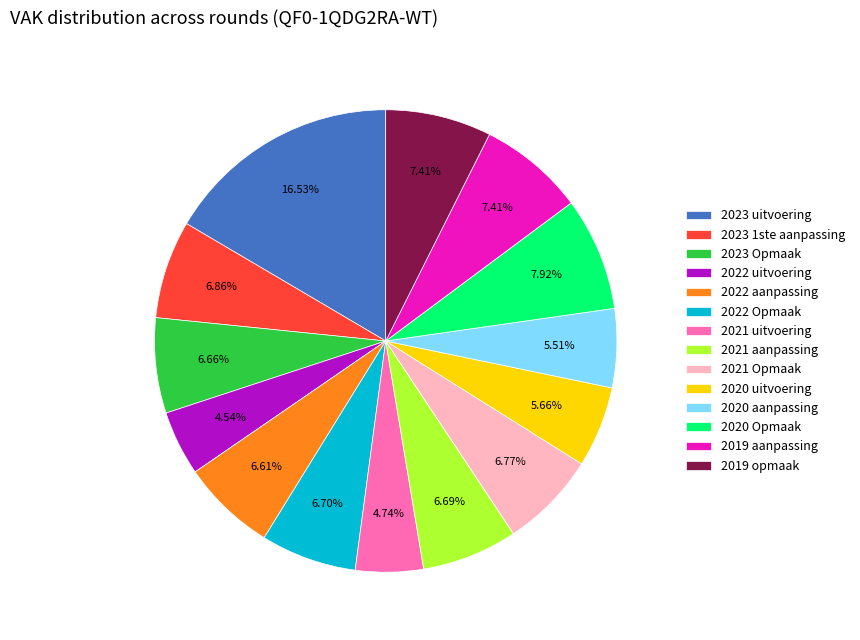

Which has a higher value, 2022 Opmaak or 2023 uitvoering?

2023 uitvoering